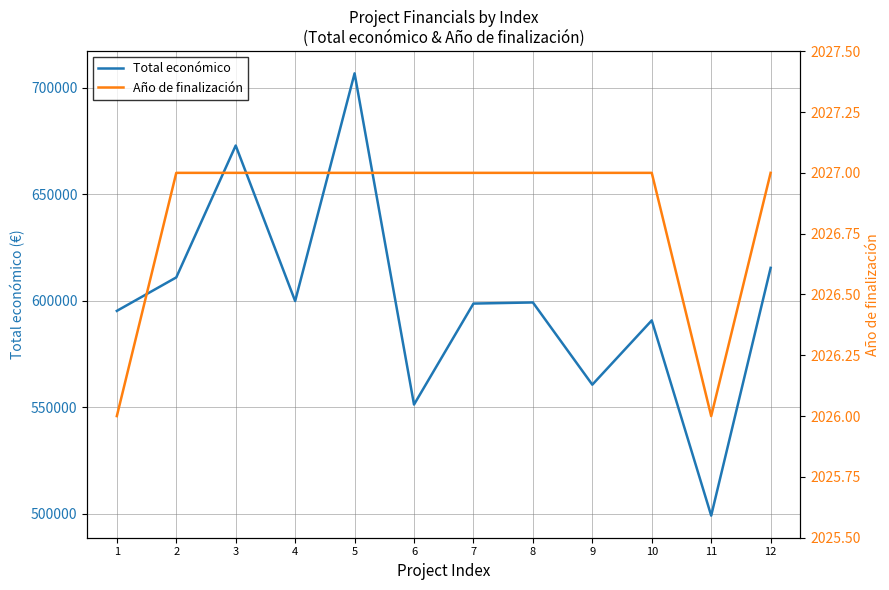

Reading left to right, extract all data points from this chart.

Total económico: 595173	610889	672807	599792	706697	551196	598609	599134	560529	590712	499059	615375
Año de finalización: 2026	2027	2027	2027	2027	2027	2027	2027	2027	2027	2026	2027